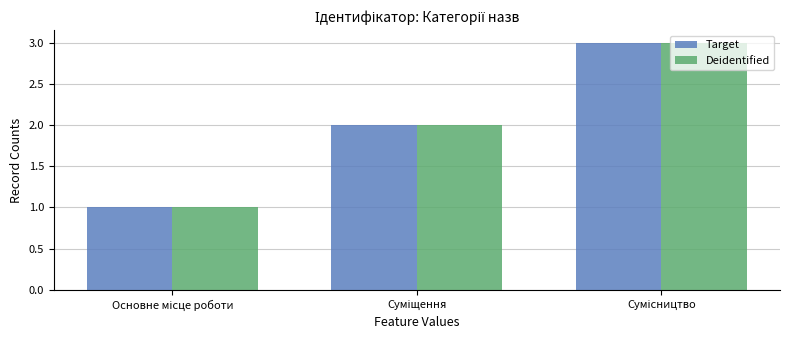

What is the highest value of the Deidentified series?

3